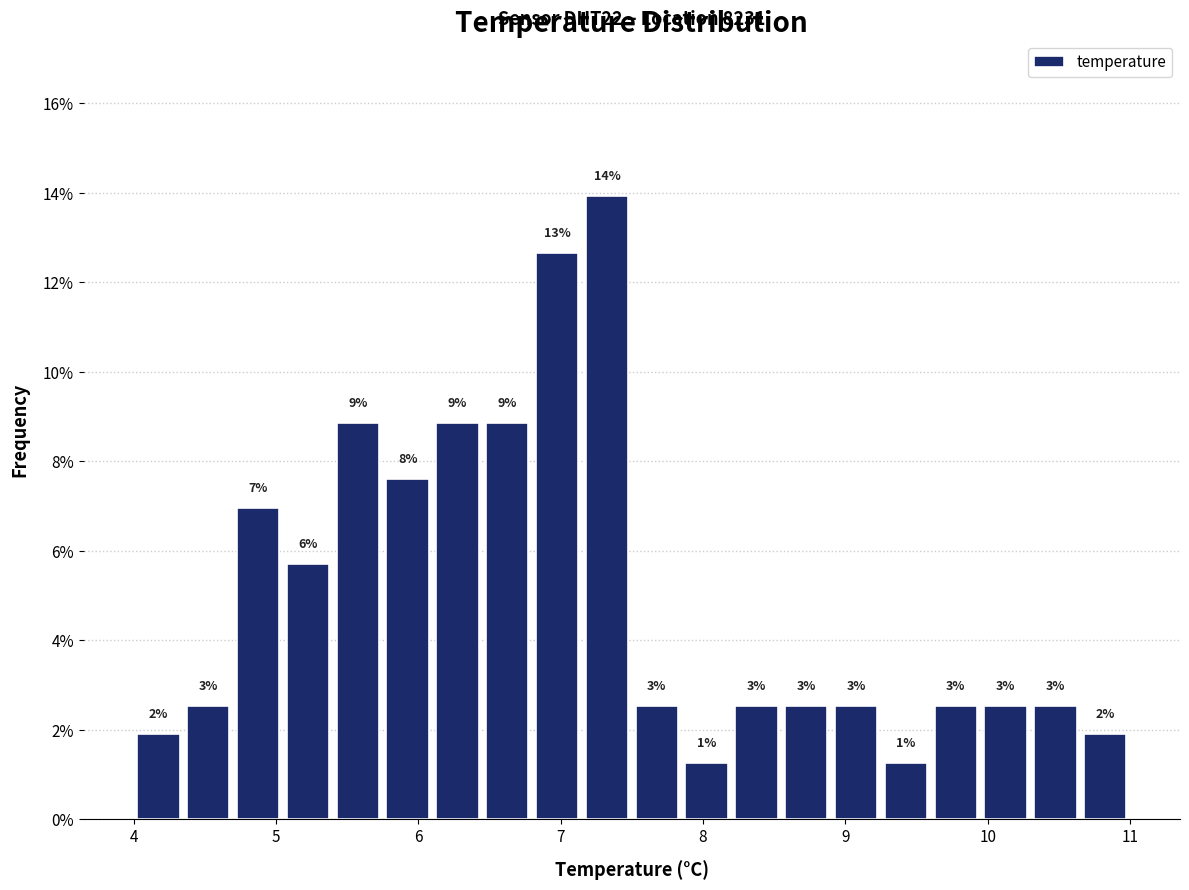

Read against the x-axis, roughly where is the centre of the tallest bar?

7.3